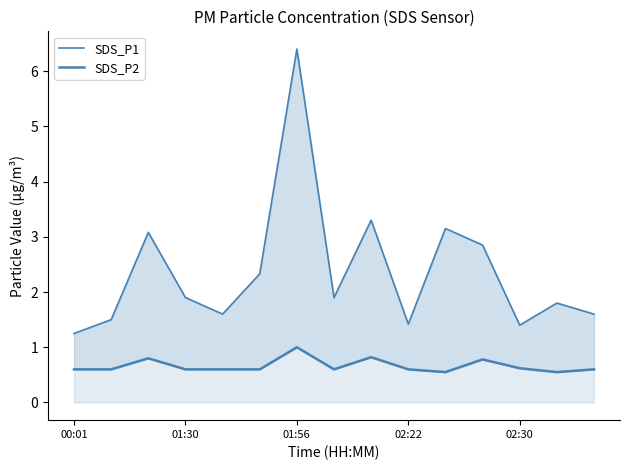

Is it true that SDS_P1 equals 1.6 at 10?

False